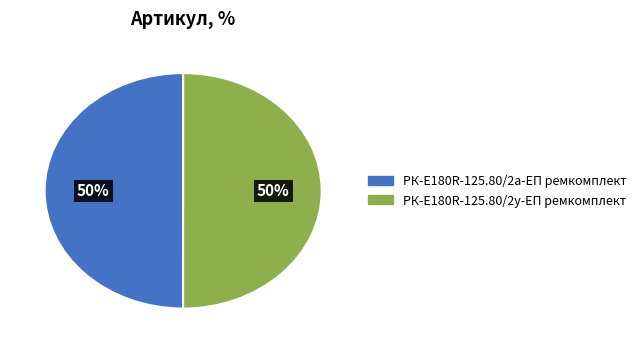

The РК-E180R-125.80/2а-ЕП ремкомплект slice represents 39% of the pie. True or false?

False